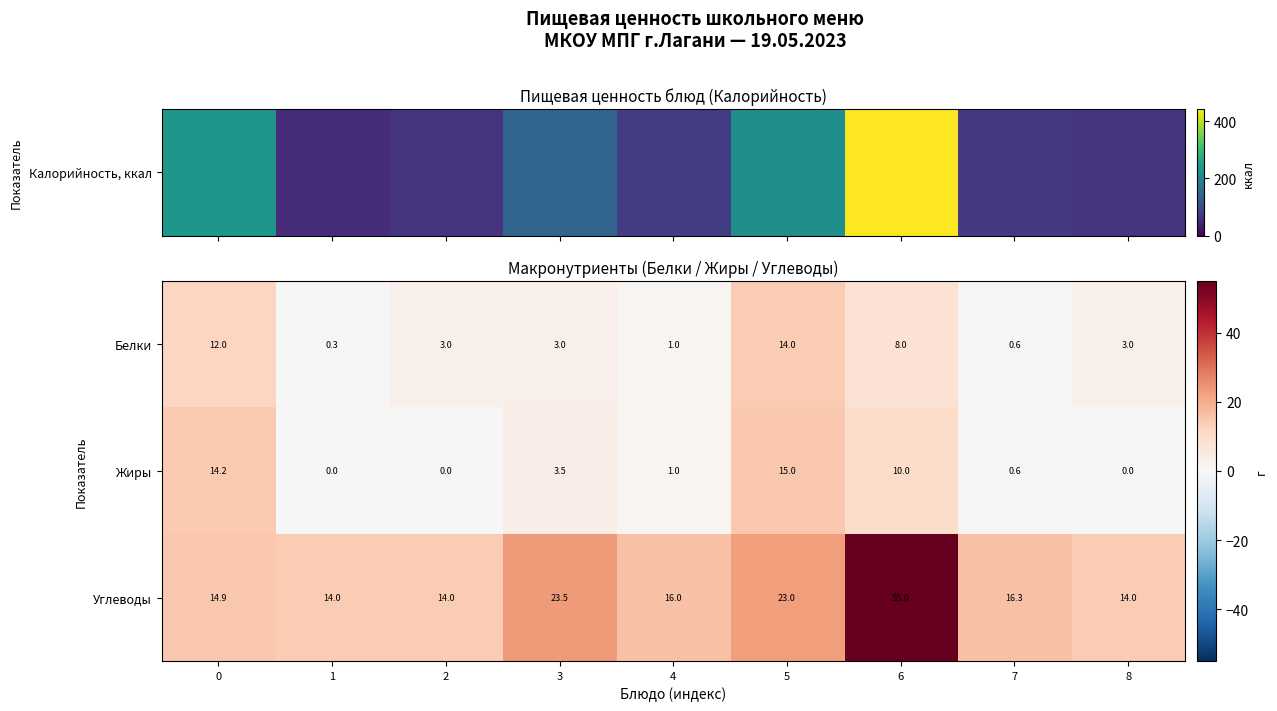

At which label is Углеводы closest to 34?

3